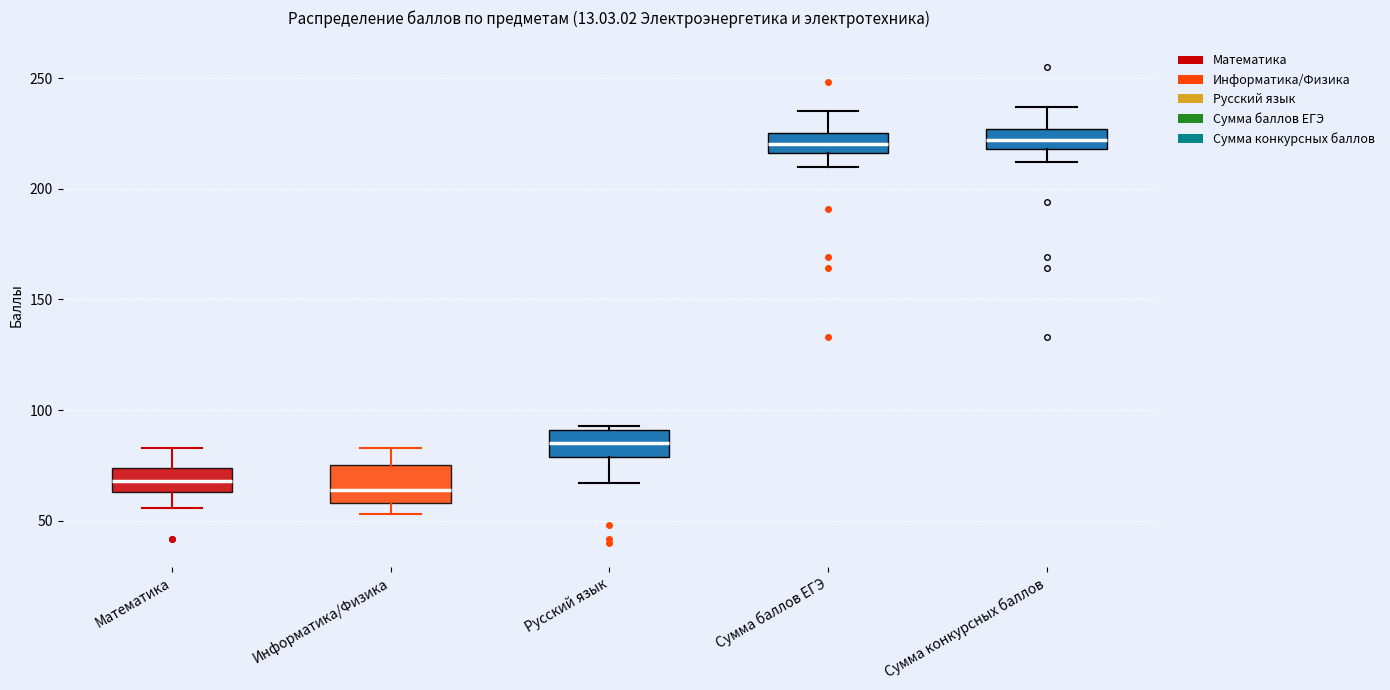

Where is the lower edge of the box for Математика on the y-axis? The values are not printed on the chart, so give them approximately, as read against the axis.

65